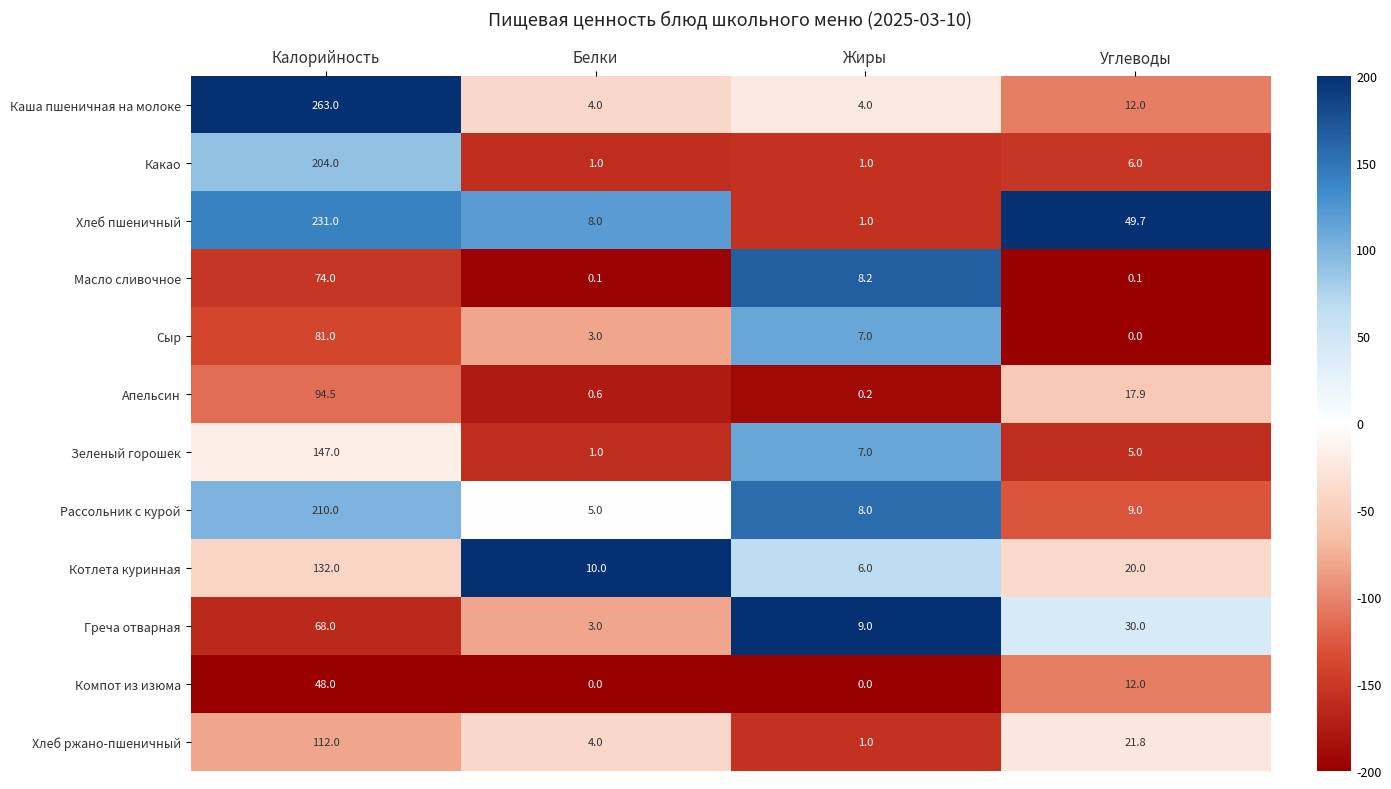

Count the number of data series in this chart.

12